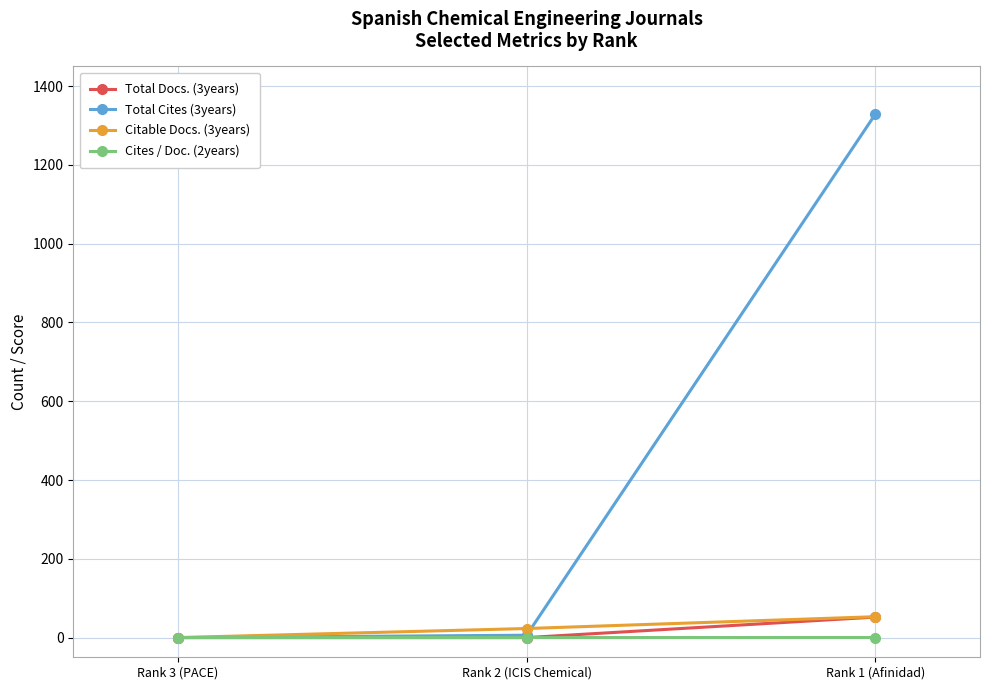

Which series has the largest range (max minus min)?

Total Cites (3years)